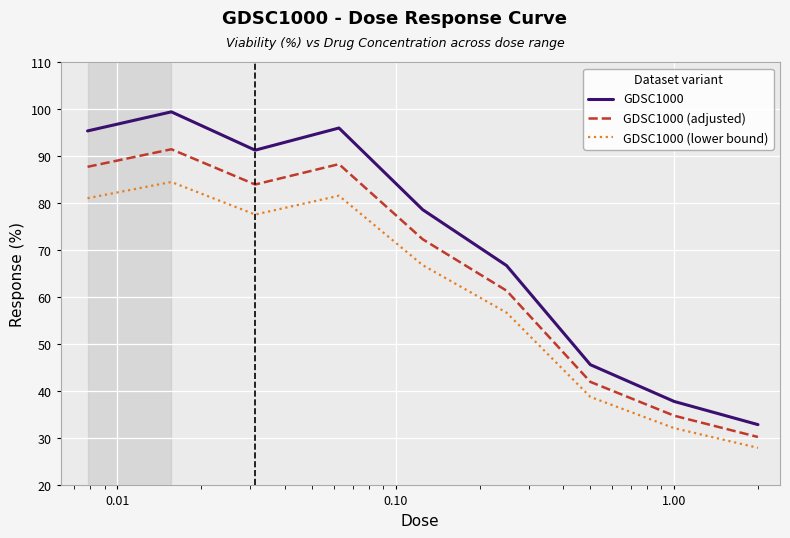

Which series has the largest total across all categories?

GDSC1000